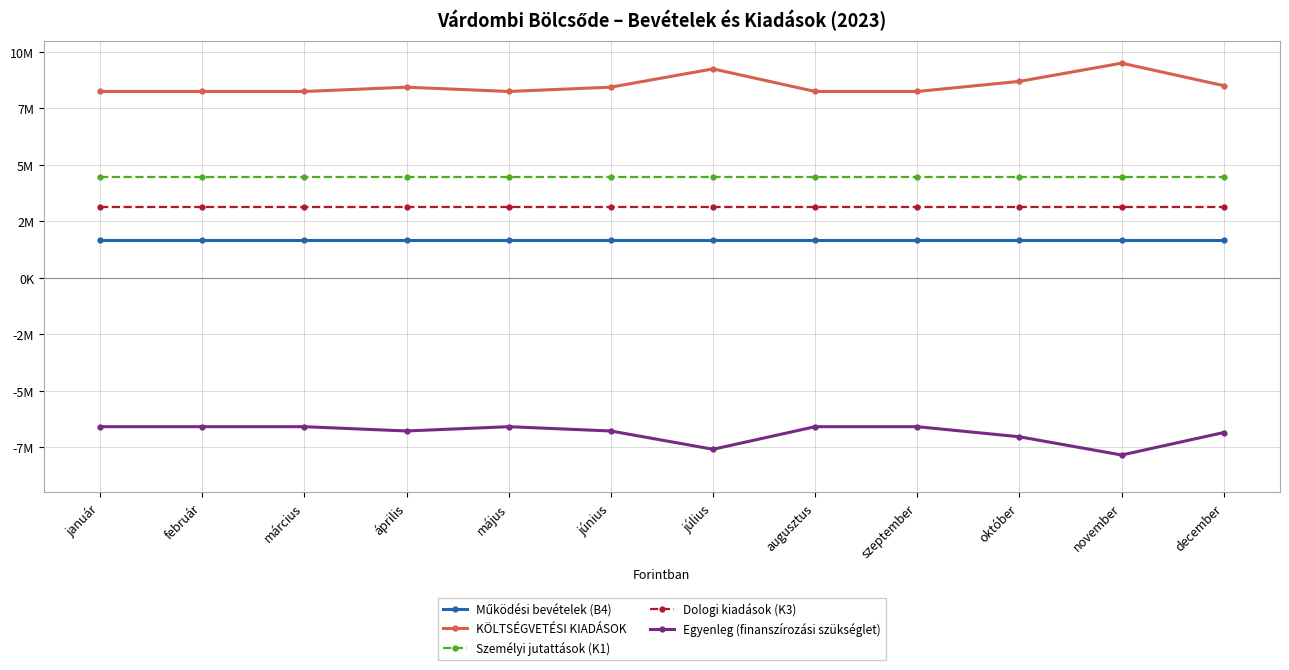

What is the difference between the maximum and minimum values in the Egyenleg (finanszírozási szükséglet) series?

1253981